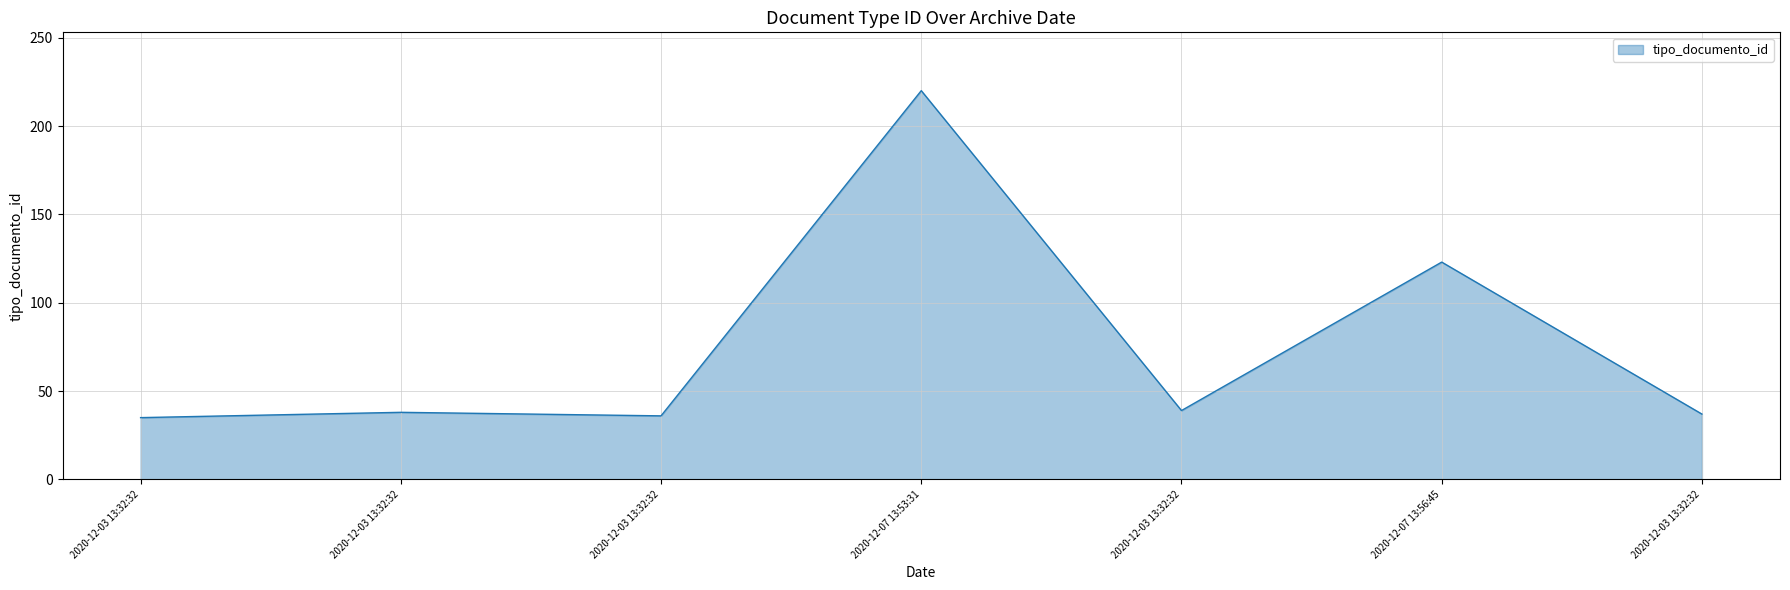

How many series are shown in this chart?

1